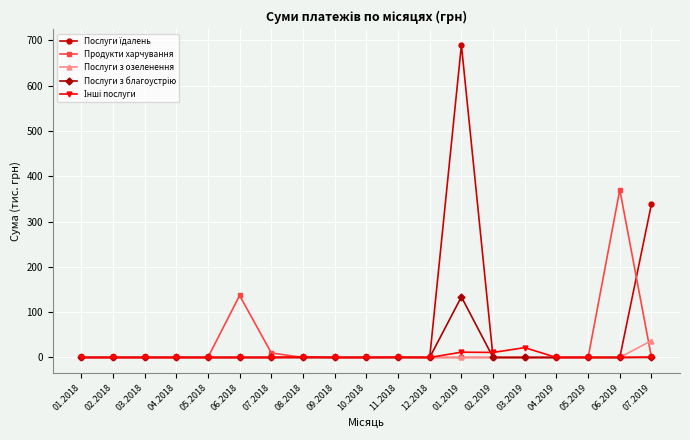

Count the number of categories in the chart.

19